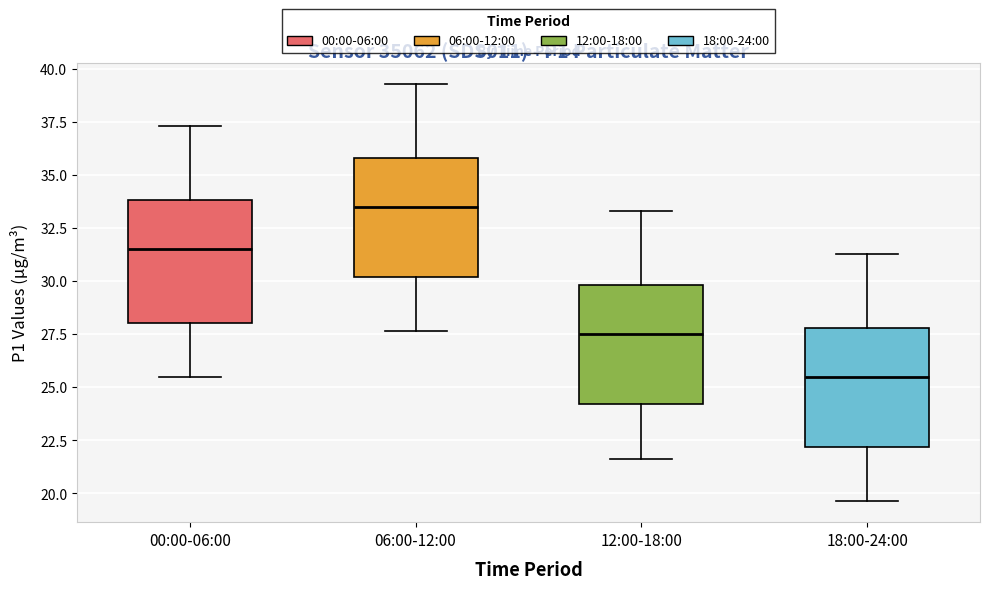

Reading left to right, read every box against the y-axis: the position of its median line, the range the box covers, and the ends of its whiskers. The values are not printed on the chart, so give them approximately, as read against the axis.

00:00-06:00: median 31.5, box 28.0 to 34.0, whiskers 25.5 to 37.5
06:00-12:00: median 33.5, box 30.0 to 36.0, whiskers 27.5 to 39.5
12:00-18:00: median 27.5, box 24.0 to 30.0, whiskers 21.5 to 33.5
18:00-24:00: median 25.5, box 22.0 to 28.0, whiskers 19.5 to 31.5